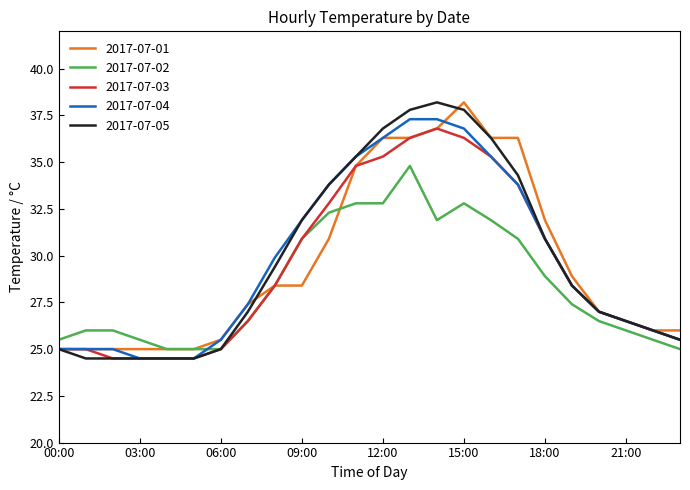

What is the maximum value shown in the chart?

38.2